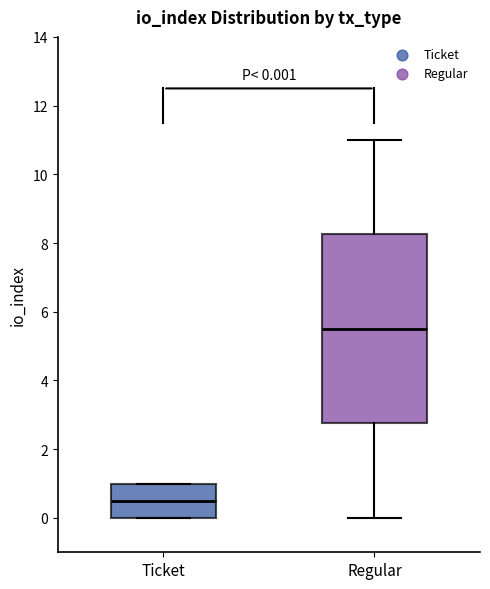

Which box is the tallest, from its lower edge to its upper edge?

Regular